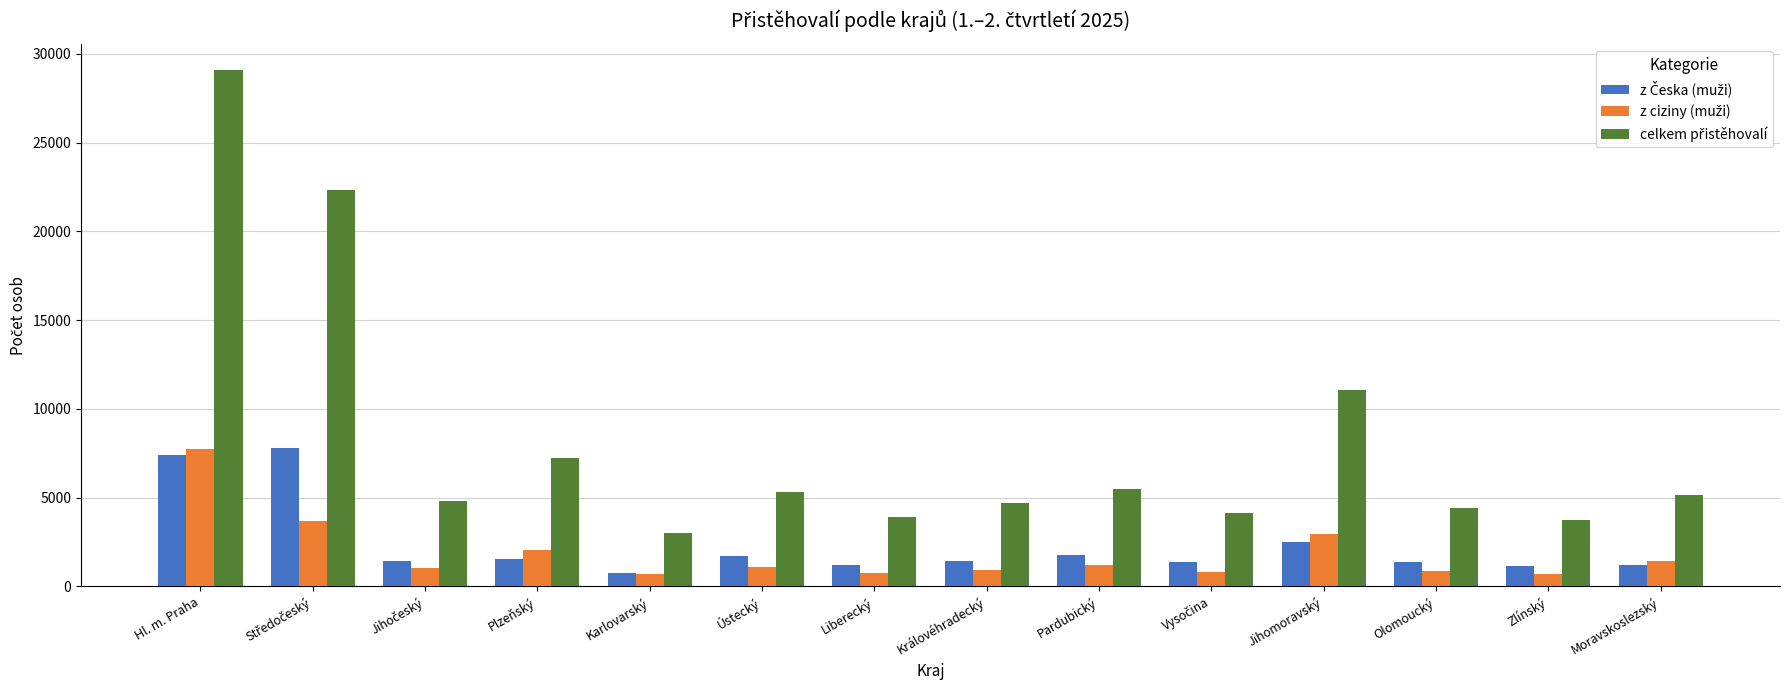

What is the difference between the highest and lowest values at Královéhradecký?

3765